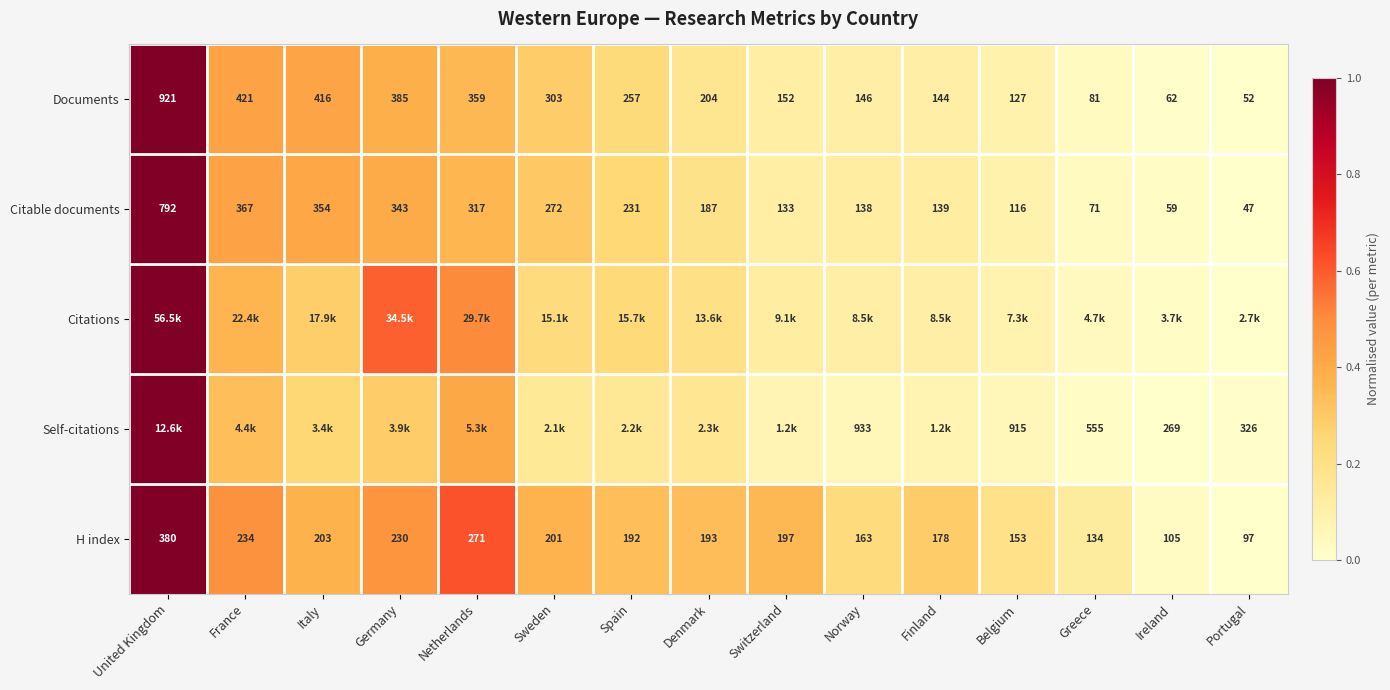

At which label does Citable documents first exceed 187?

United Kingdom